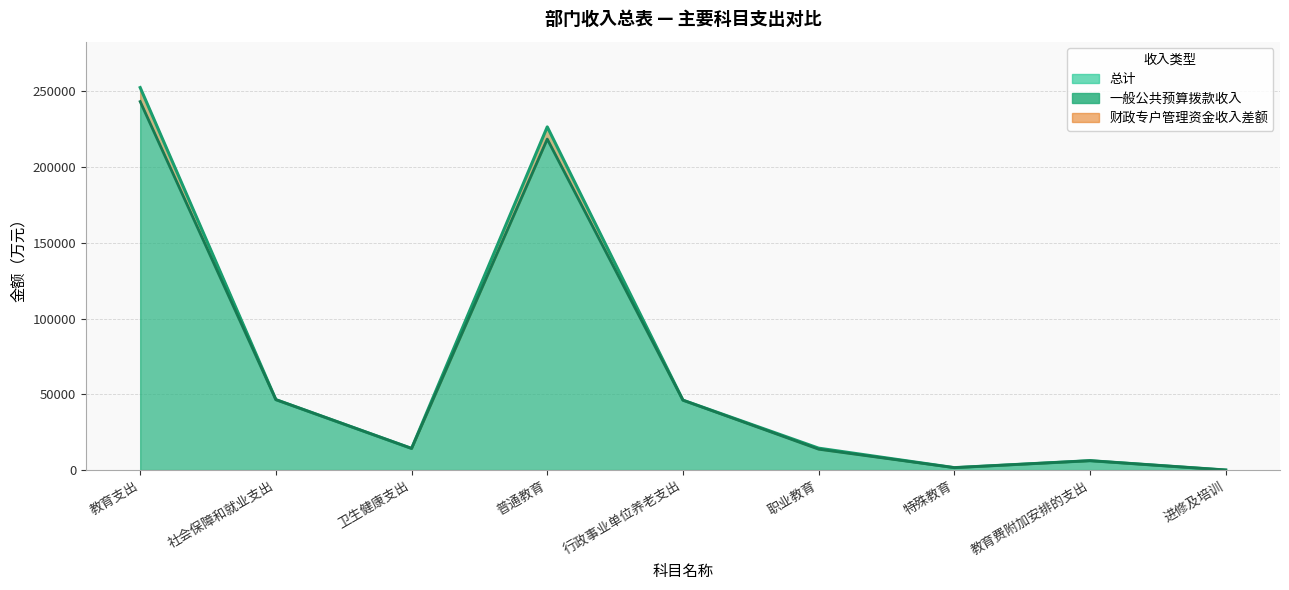

What is the difference between the maximum and second lowest values in the 一般公共预算拨款收入 series?

241577.1